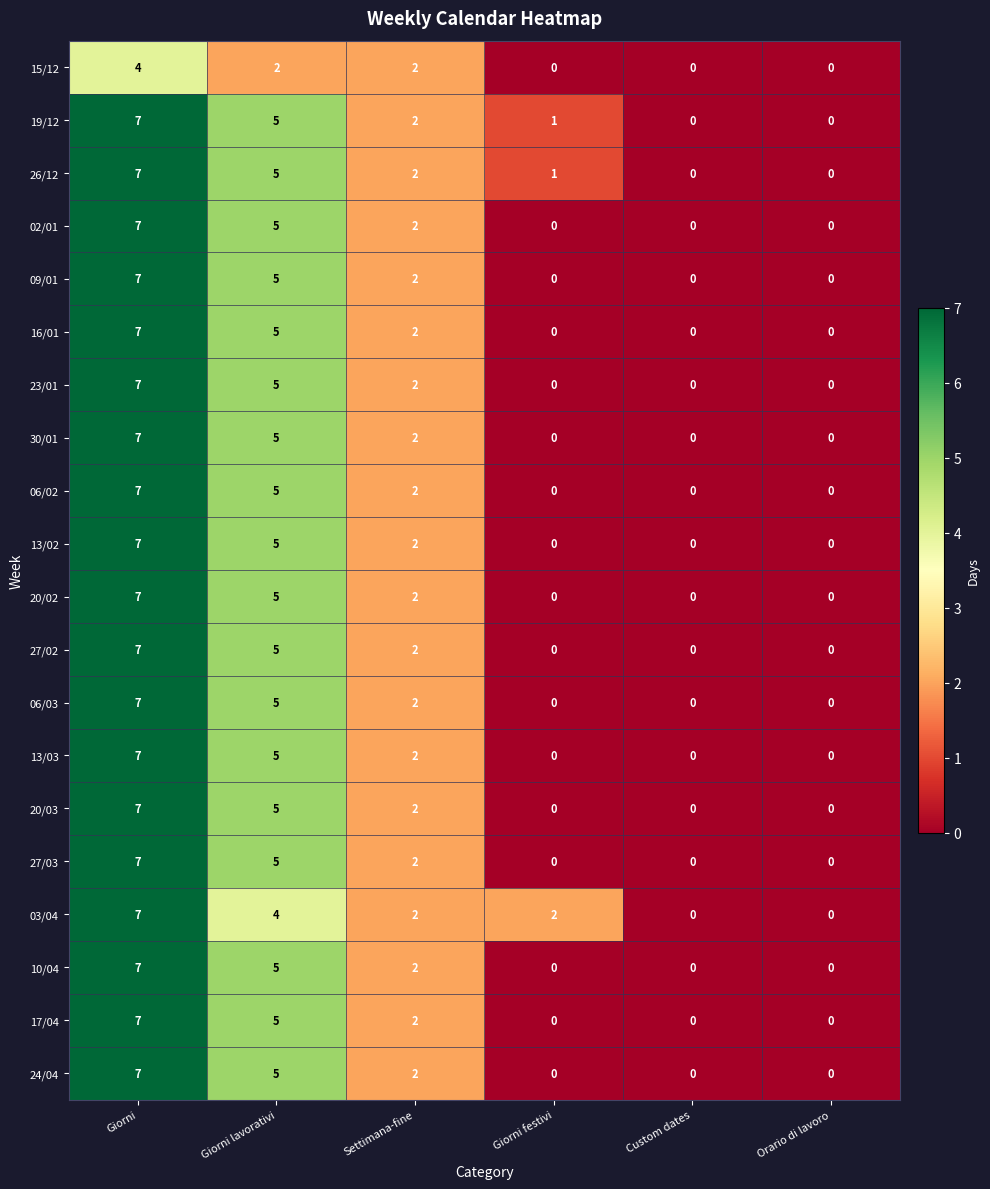

What is the sum of all 03/04 values?

15